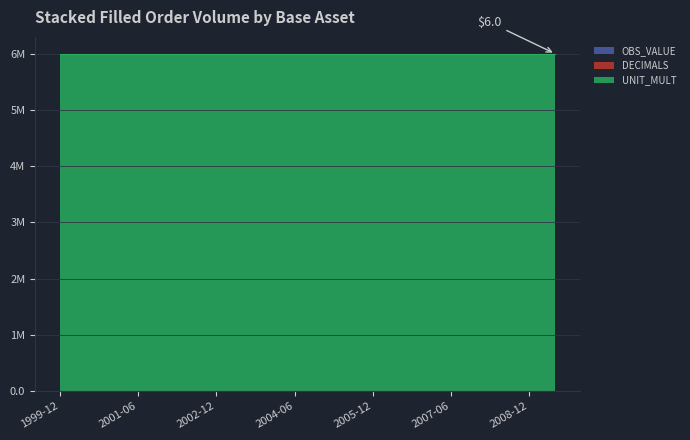

At which category is the sum across all series the highest?

1999-12